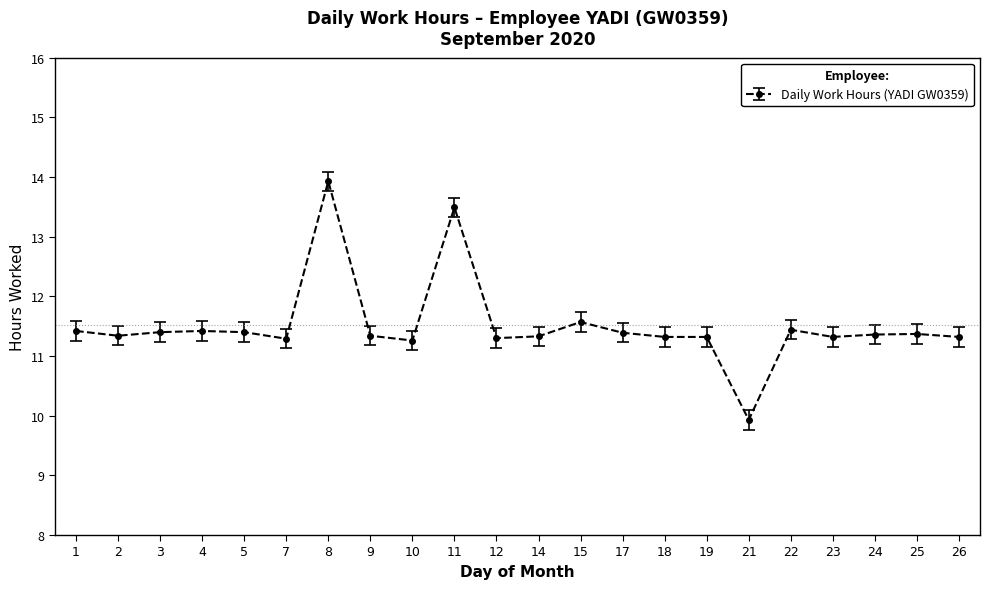

What is the difference between the maximum and minimum values?

4.0